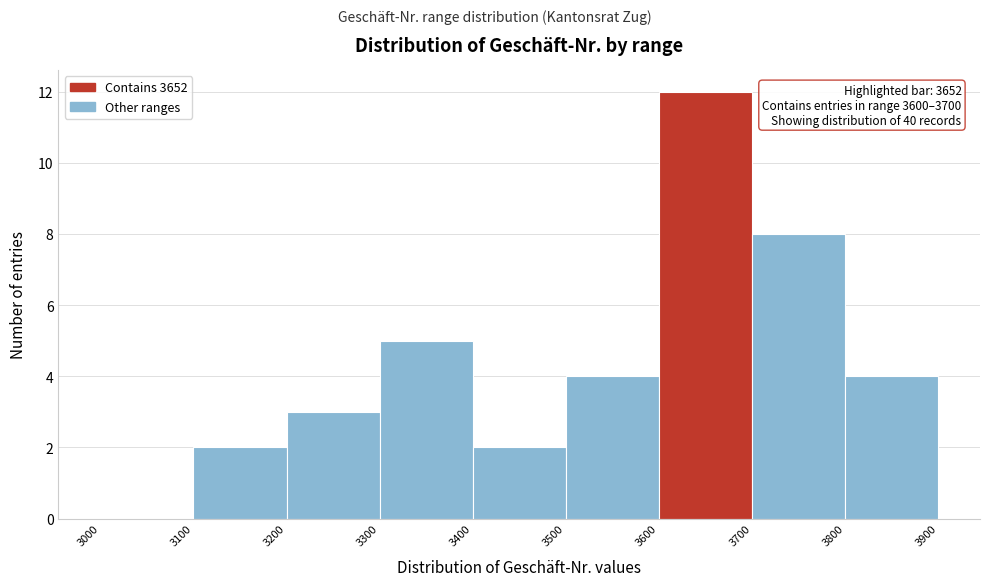

Which range on the x-axis has the tallest bar?

3600 to 3700